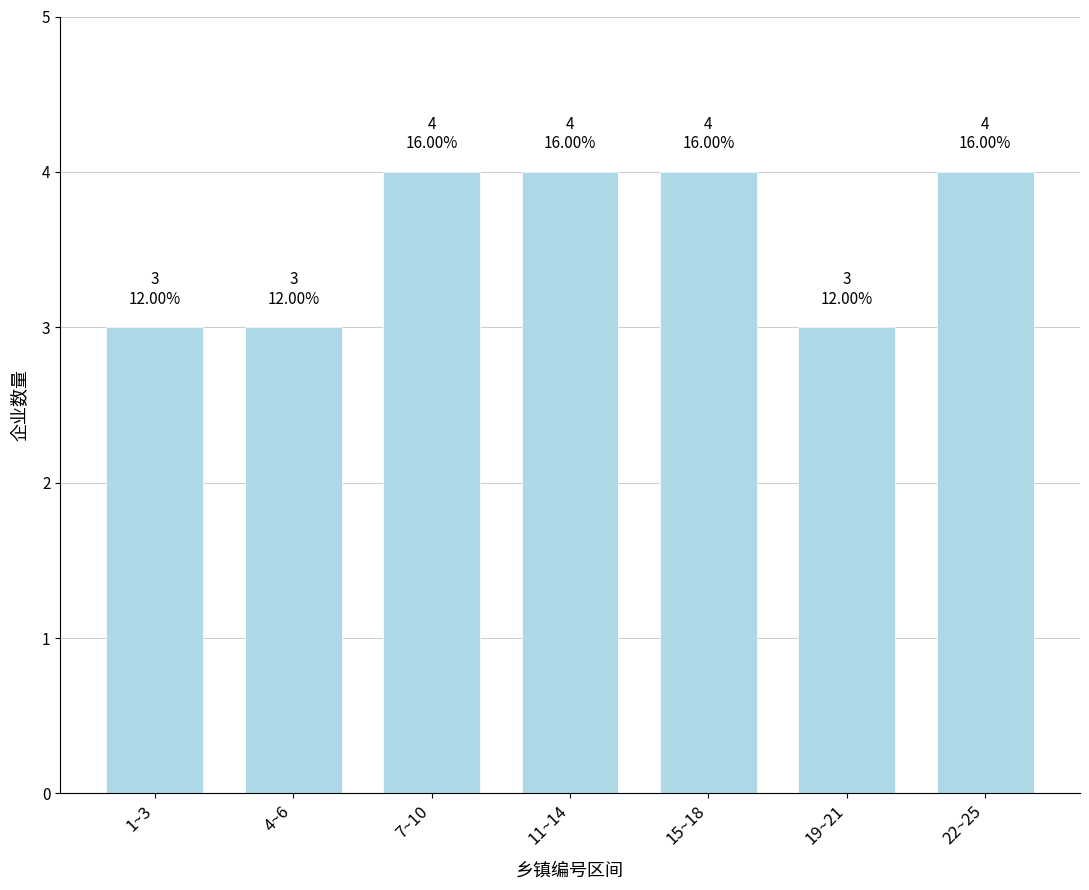

Reading left to right, list all the values displayed in this chart.

3	3	4	4	4	3	4